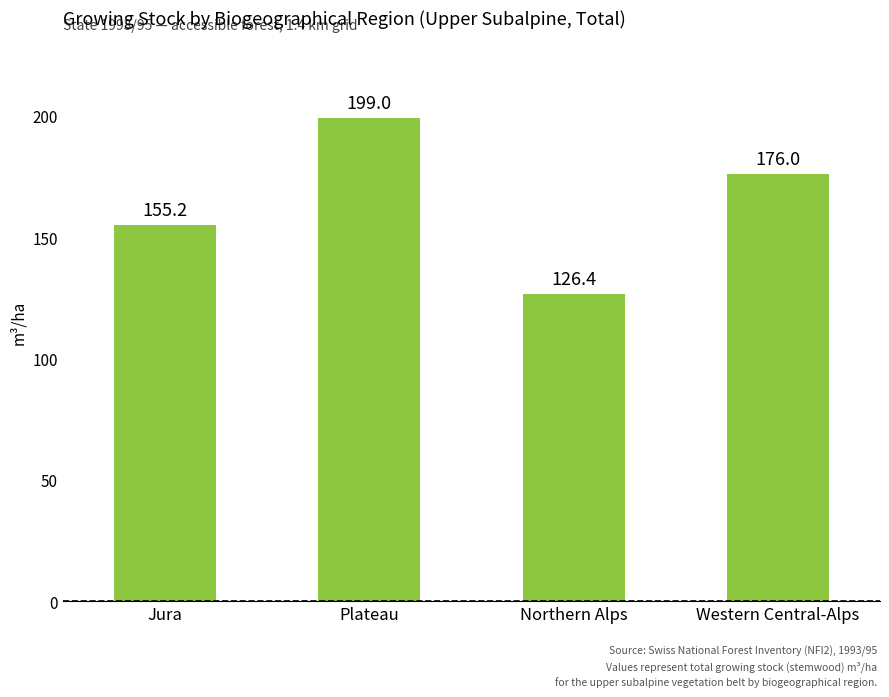

Which category has the lowest value across all series?

Northern Alps